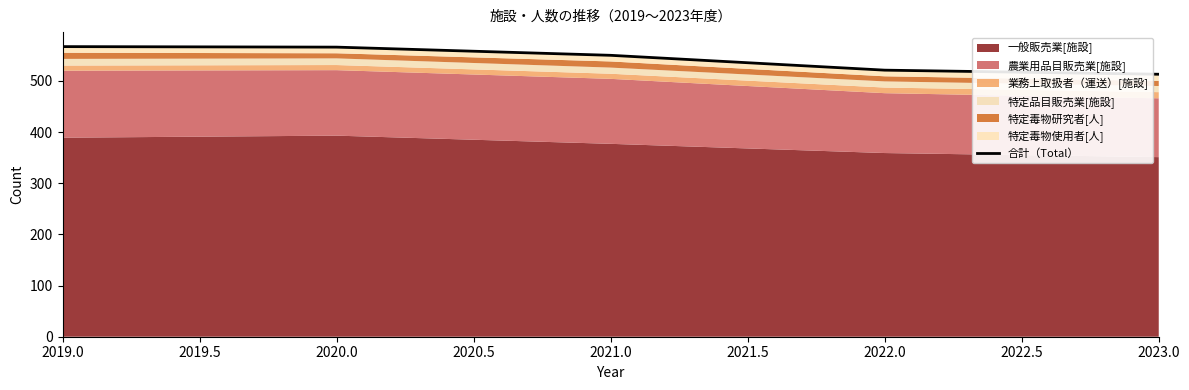

How many lines are shown in the chart?

1